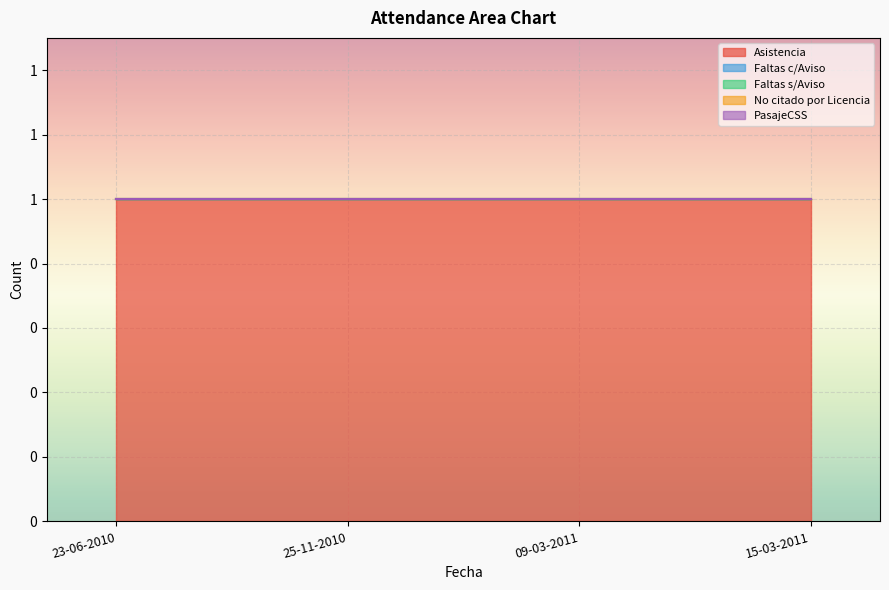

Is it true that PasajeCSS equals 0 at 15-03-2011?

True